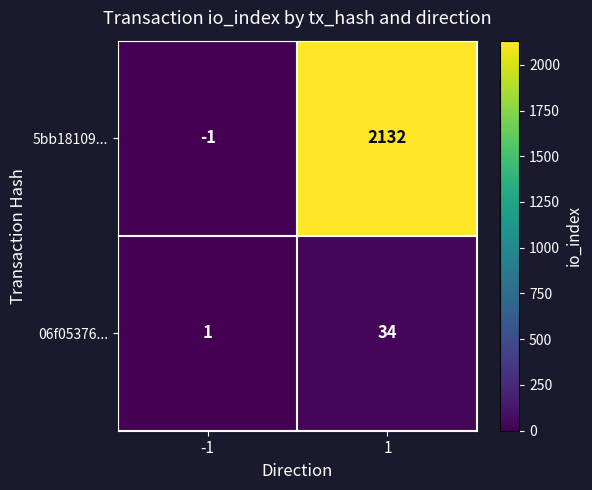

Which series has the largest total across all categories?

5bb18109...